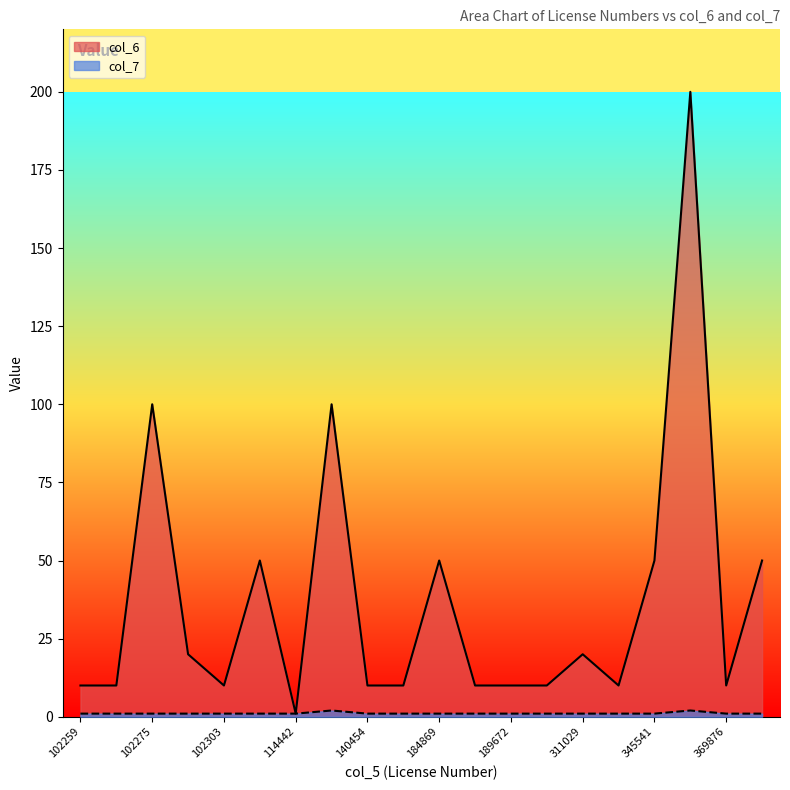

Which series changed the most between 326488 and 345541?

col_6